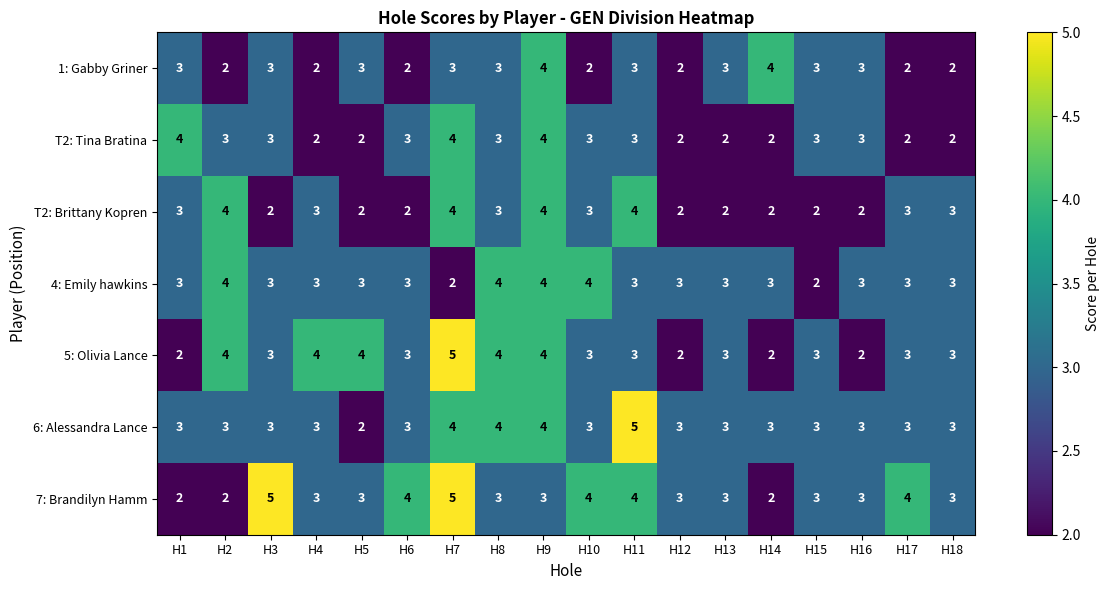

What is the approximate value of T2: Tina Bratina at H11?

3